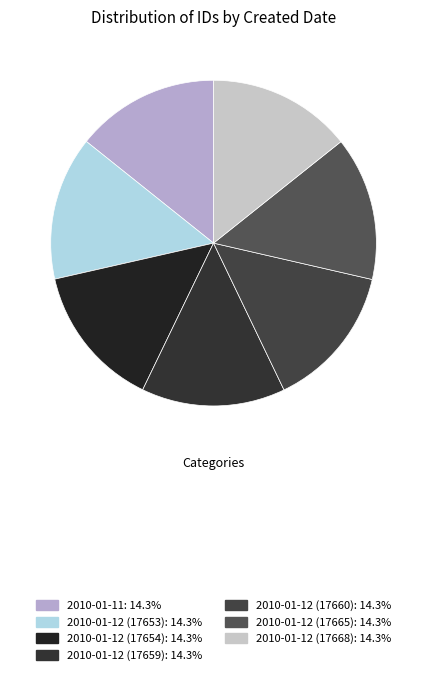

Rank the categories by value from highest to lowest.

2010-01-12 (17668), 2010-01-12 (17665), 2010-01-12 (17660), 2010-01-12 (17659), 2010-01-12 (17654), 2010-01-12 (17653), 2010-01-11